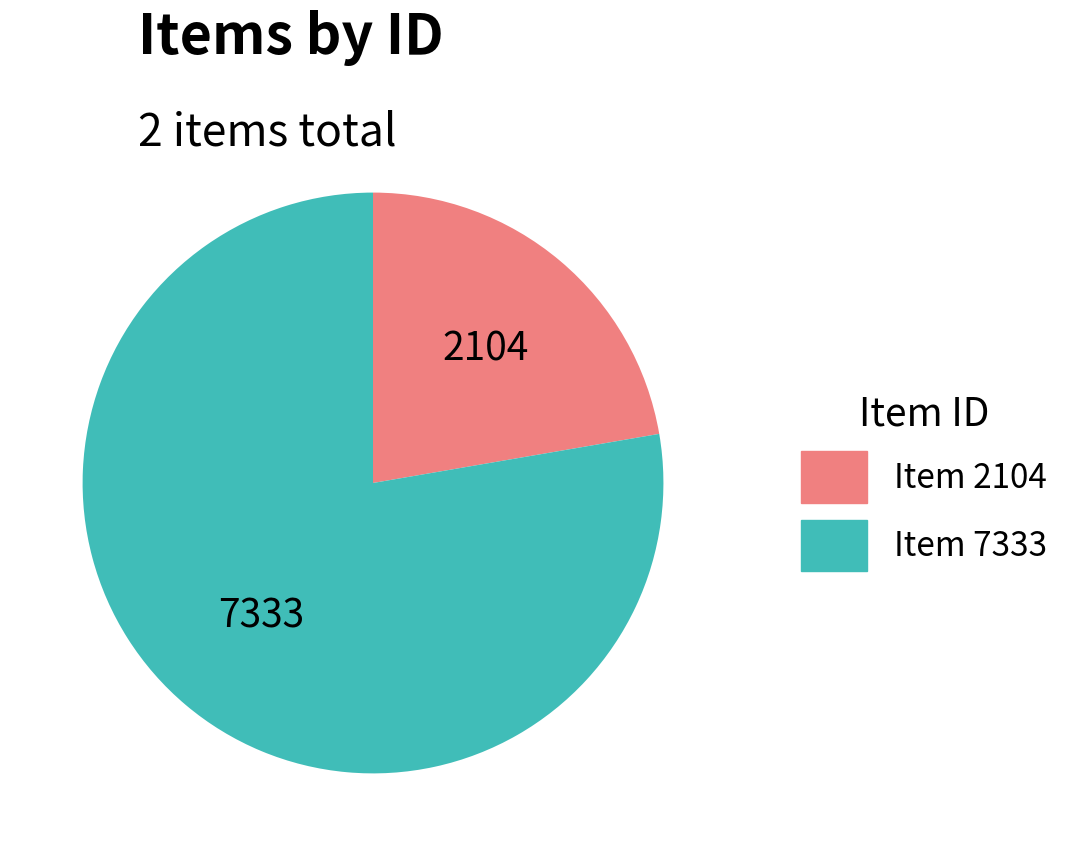

Which slice is the largest?

Item 7333